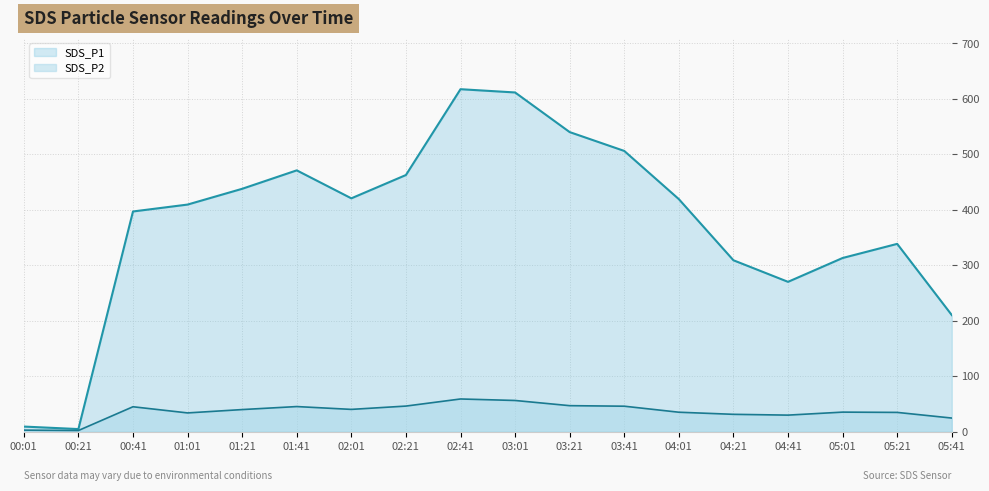

What is the total value across all series at 00:41?

442.1